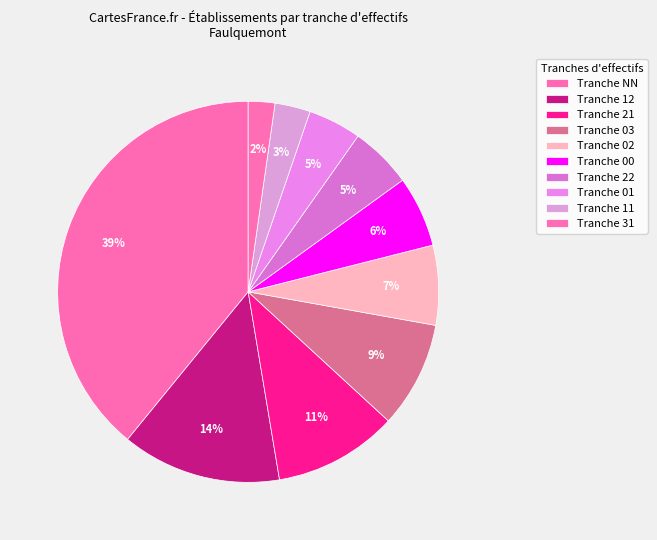

To the nearest percent, what is the average slice percentage?

10%